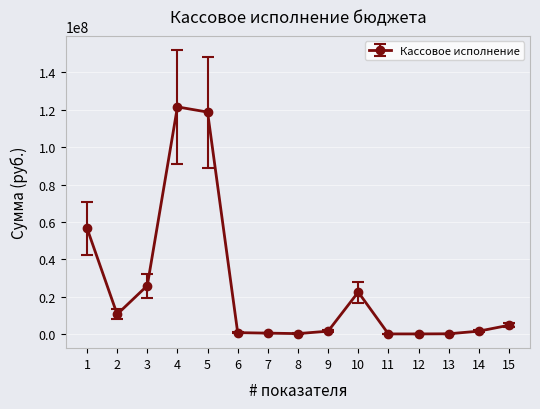

What is the difference between the values at 15 and 3?

21200540.0